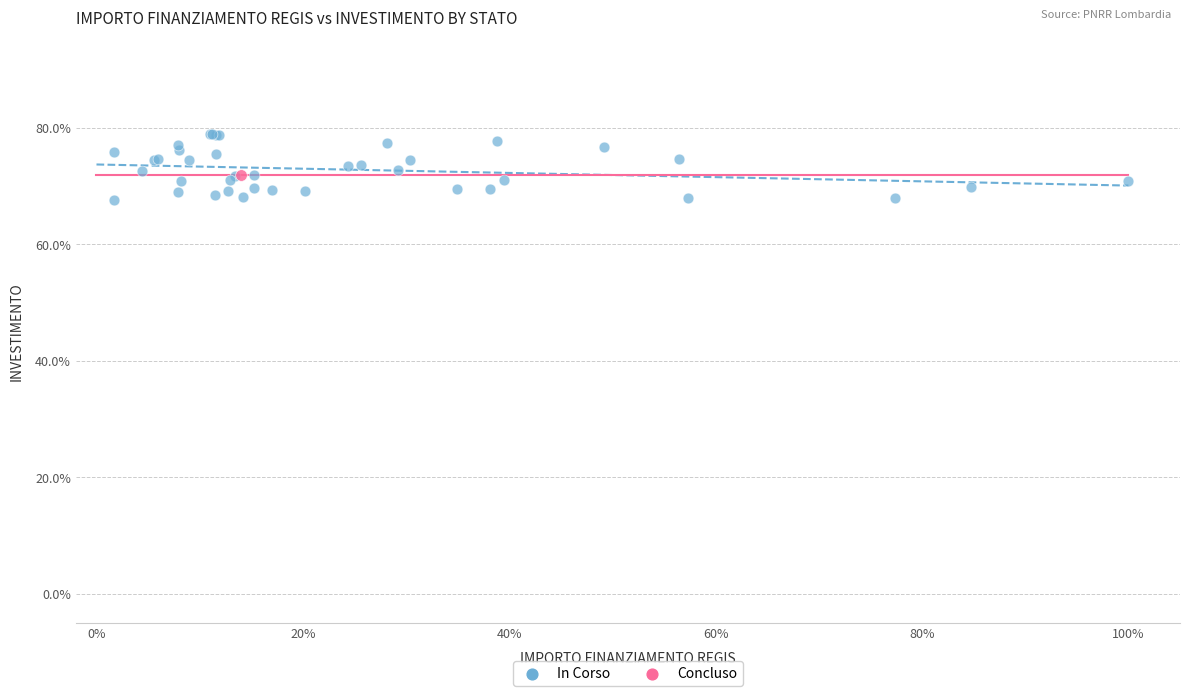

What are all the series names shown in the legend?

In Corso, Concluso